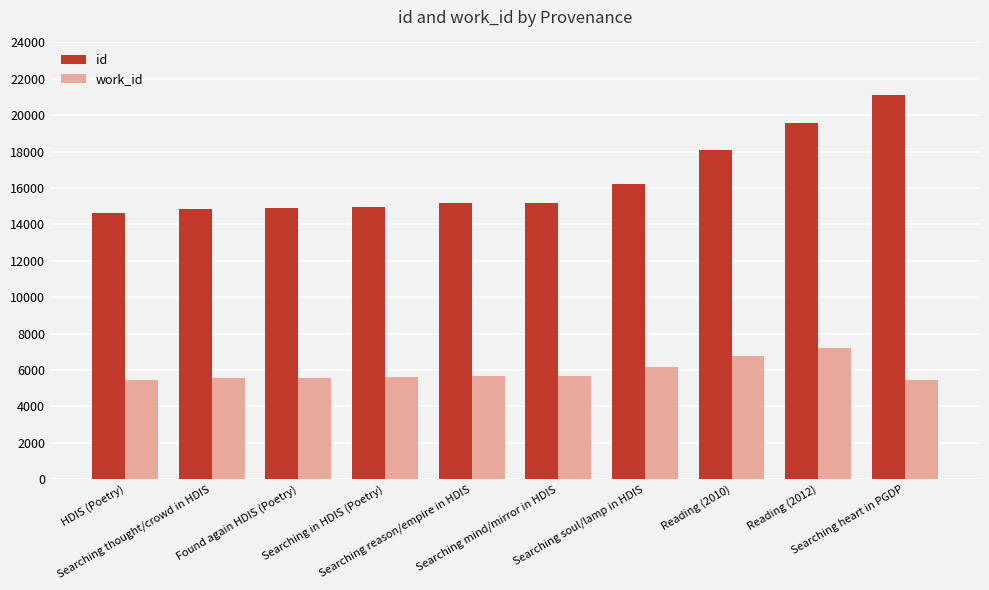

Rank the series by their maximum value, from highest to lowest.

id, work_id